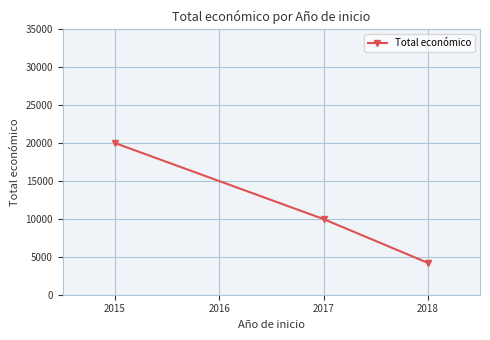

What is the sum of all values?

34175